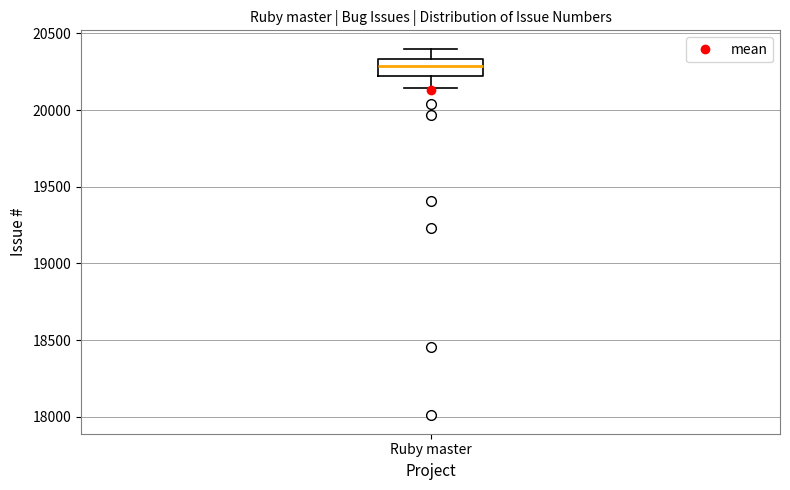

Transcribe this box plot: give where the median line is, the range the box spans, and where the two whiskers end, as read against the y-axis. The values are not printed on the chart, so give them approximately, as read against the axis.

median 20300, box 20200 to 20350, whiskers 20150 to 20400